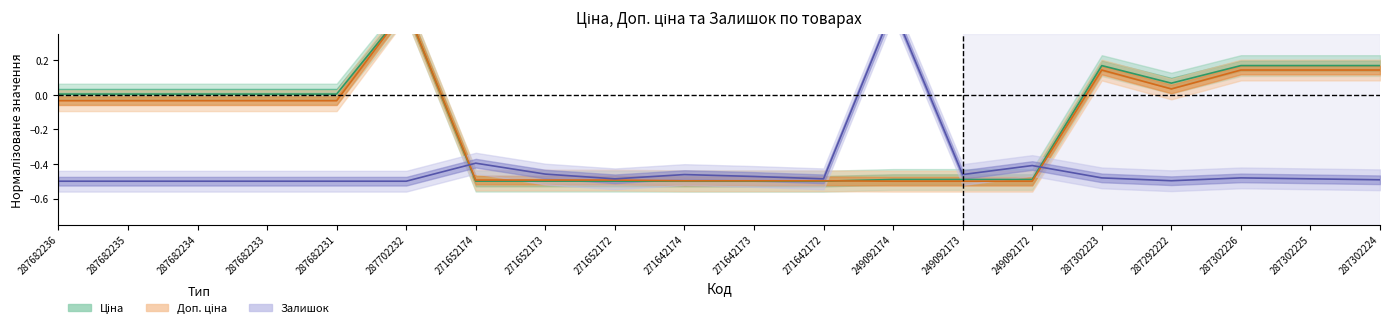

Which series ends up on top after the final intersection of Доп. ціна and Залишок?

Доп. ціна